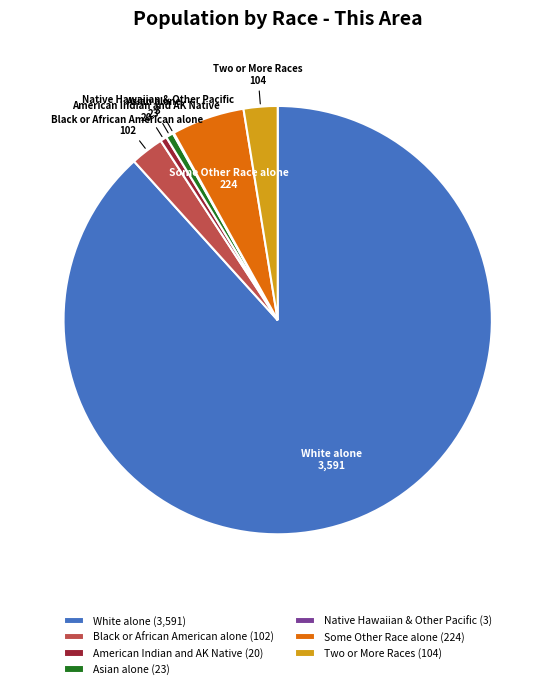

Is White alone the majority of the pie?

Yes